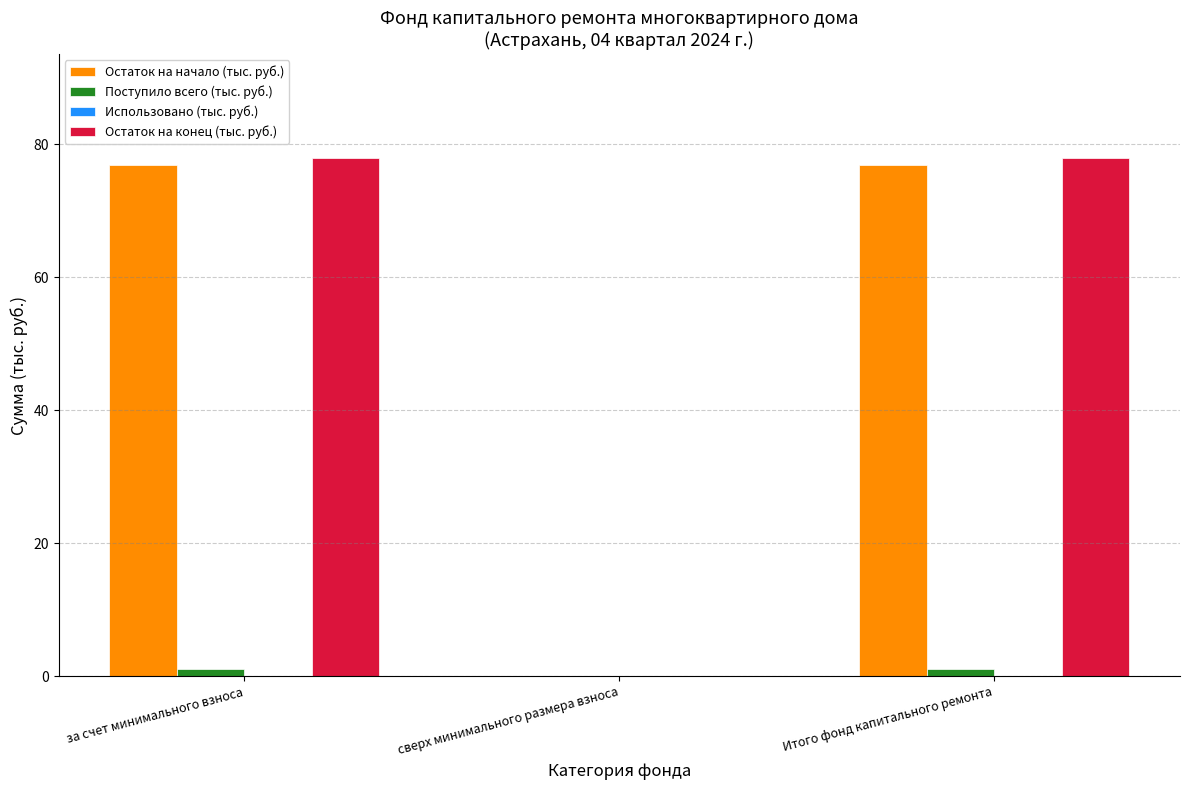

Is it true that Остаток на конец (тыс. руб.) equals 78.0 at Итого фонд капитального ремонта?

True